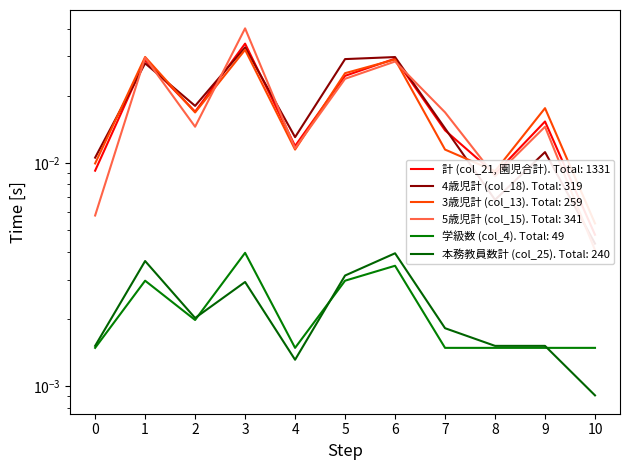

True or false: 本務教員数計 (col_25) has more than 0 points higher than both neighbors.

True